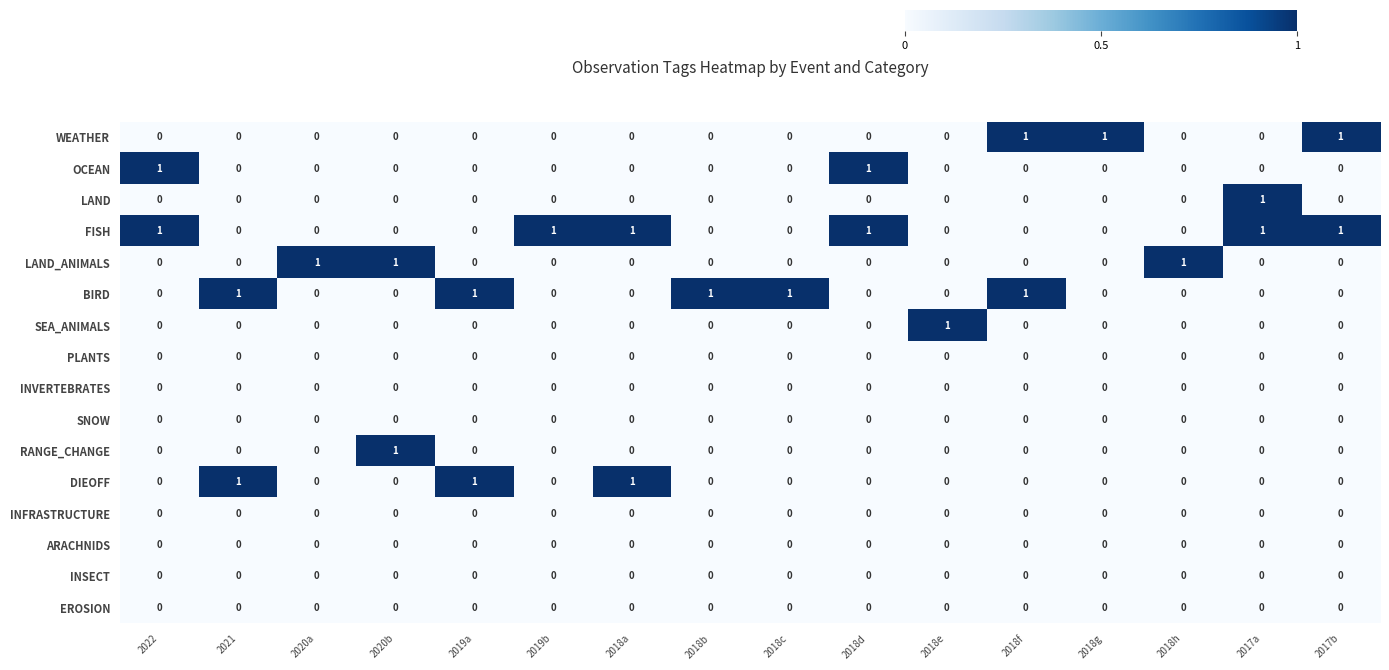

At how many categories does at least one series exceed 0?

16